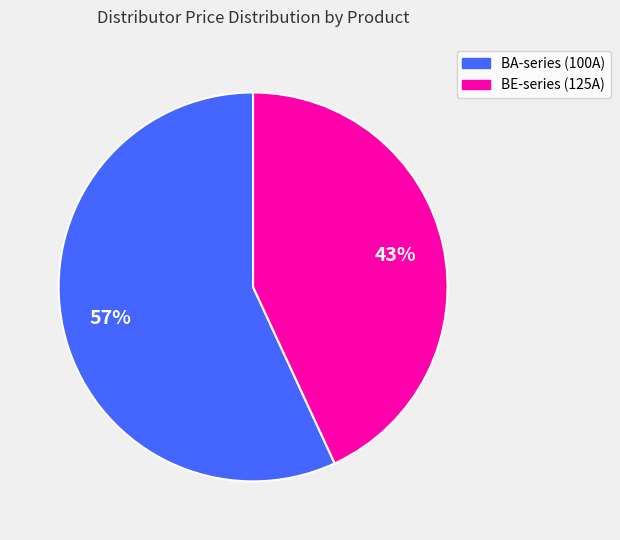

Which slice is the smallest?

BE-series (125A)